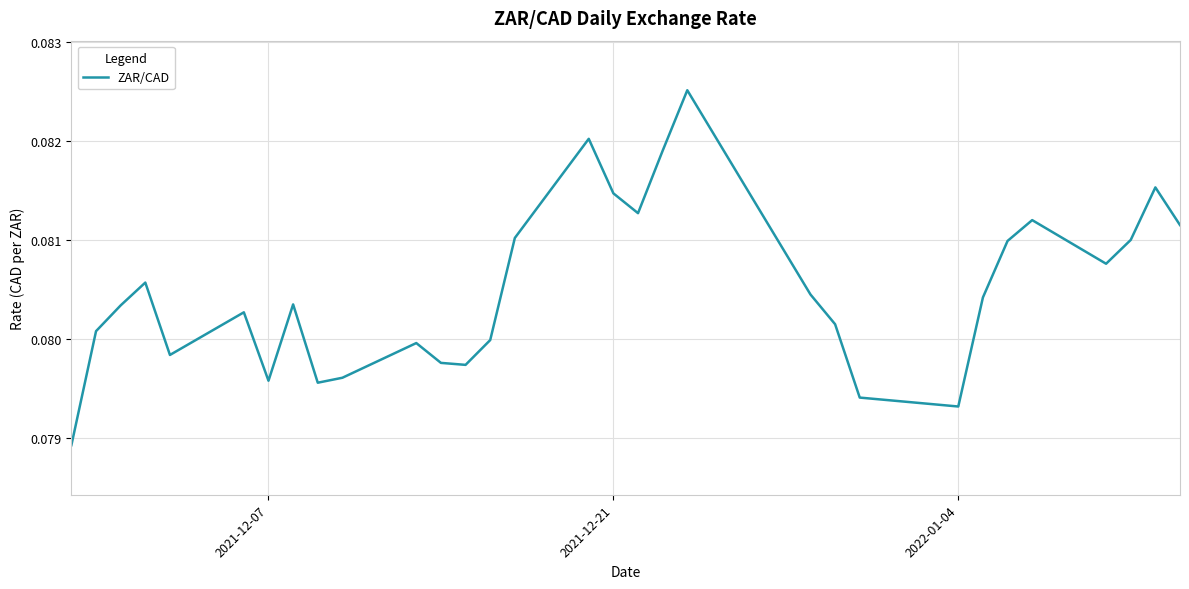

How many lines are shown in the chart?

1